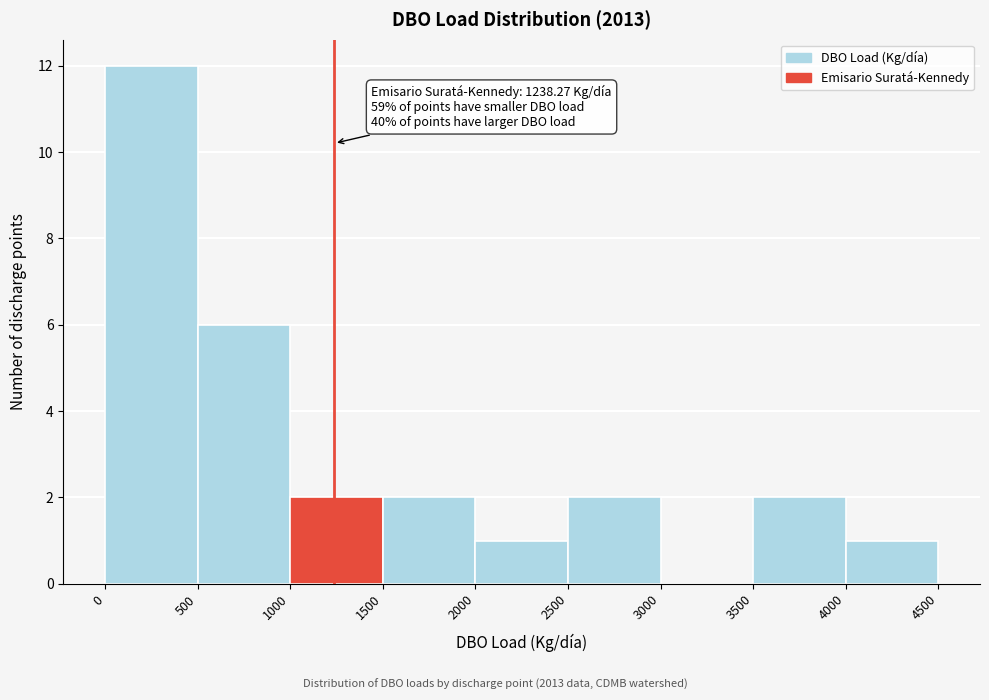

Over which range of the x-axis is the bar tallest?

0 to 500